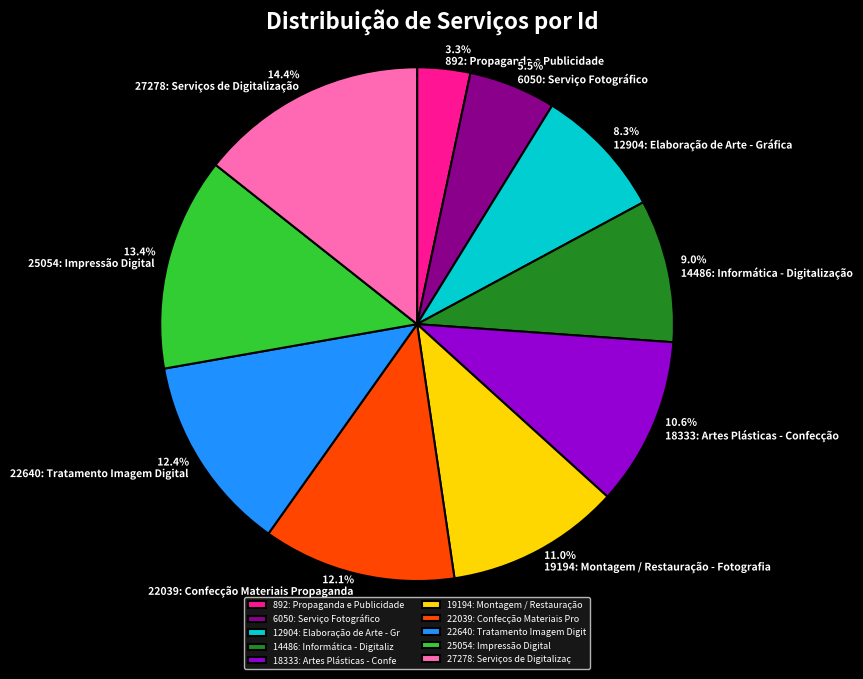

What is the largest slice in the pie chart?

27278: Serviços de Digitalização